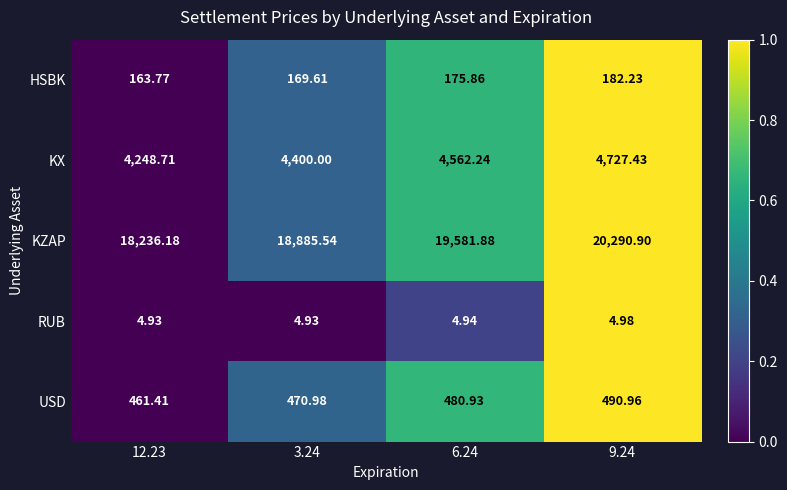

Is the value of RUB at 12.23 greater than the value of KZAP at 3.24?

No